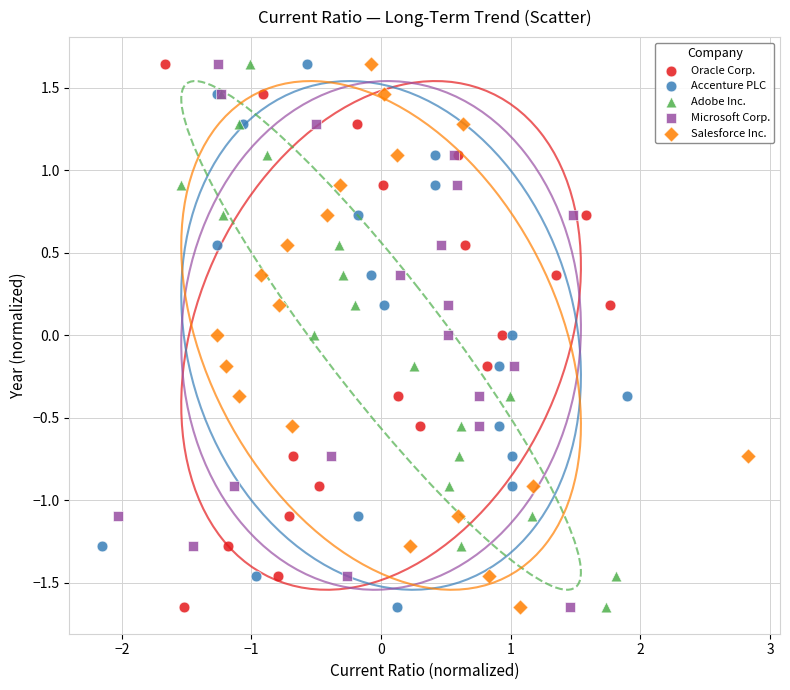

What are all the series names shown in the legend?

Oracle Corp., Accenture PLC, Adobe Inc., Microsoft Corp., Salesforce Inc.